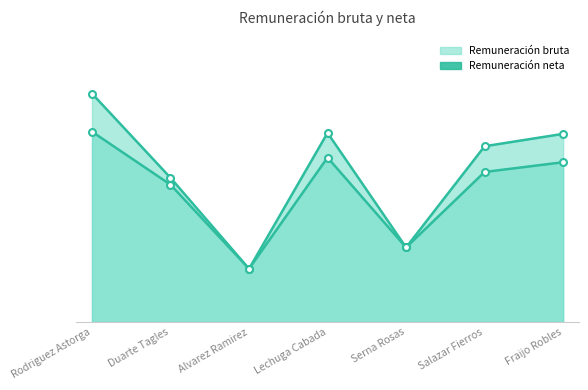

What is the maximum value shown in the chart?

21446